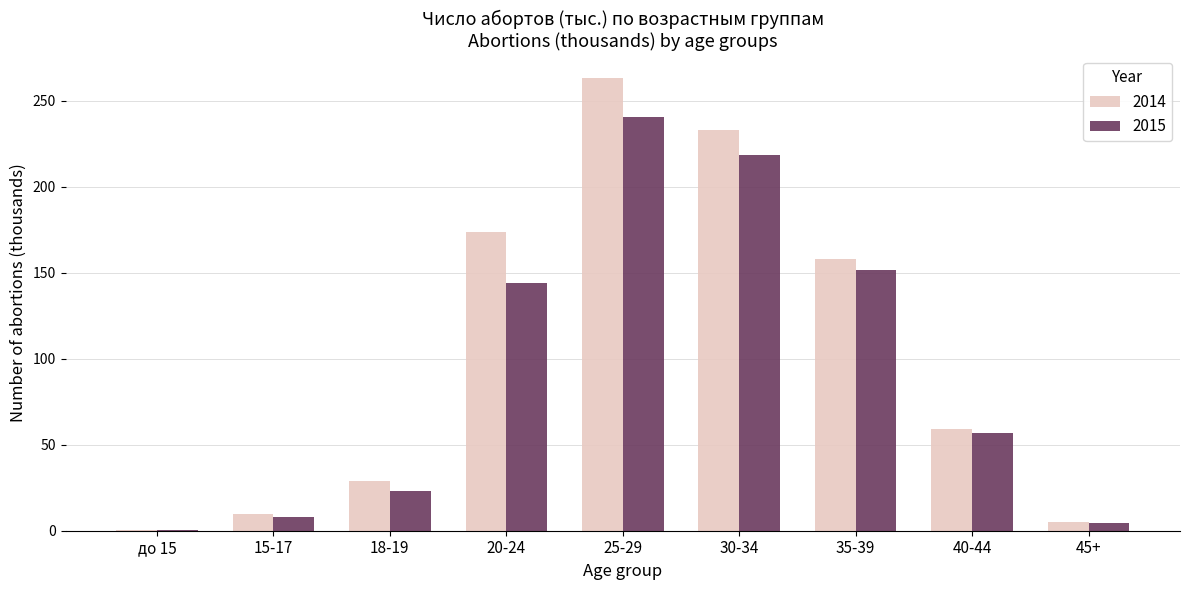

Does the chart contain stacked bars?

No